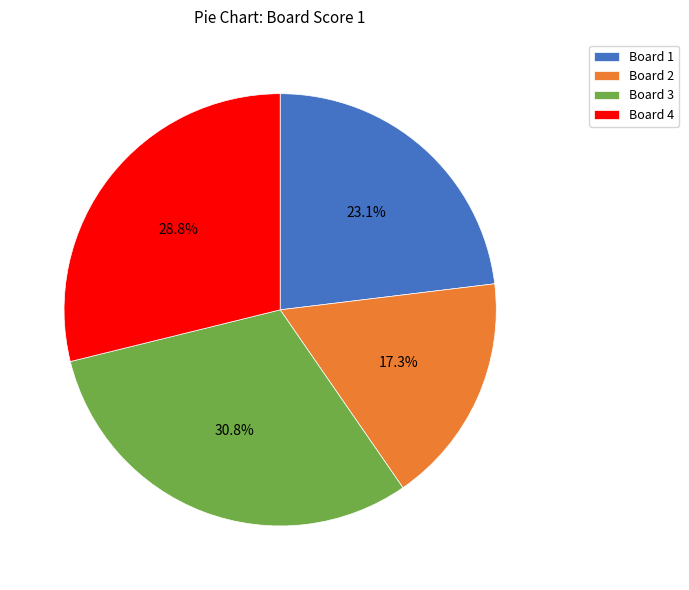

What is the largest slice in the pie chart?

Board 3